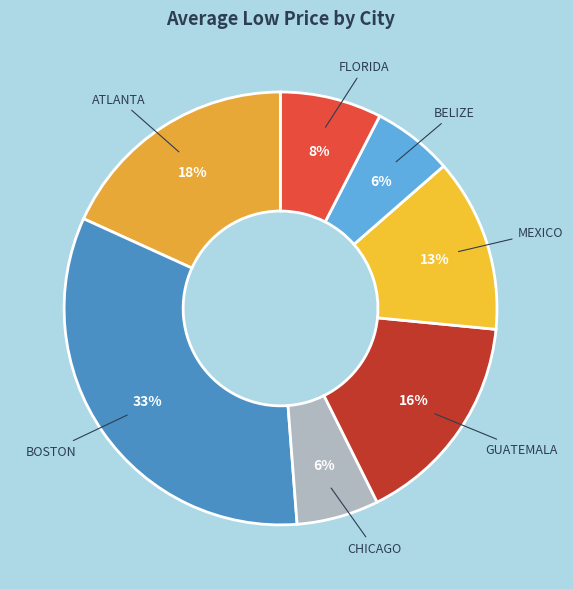

What percentage is the CHICAGO slice, to the nearest percent?

6%